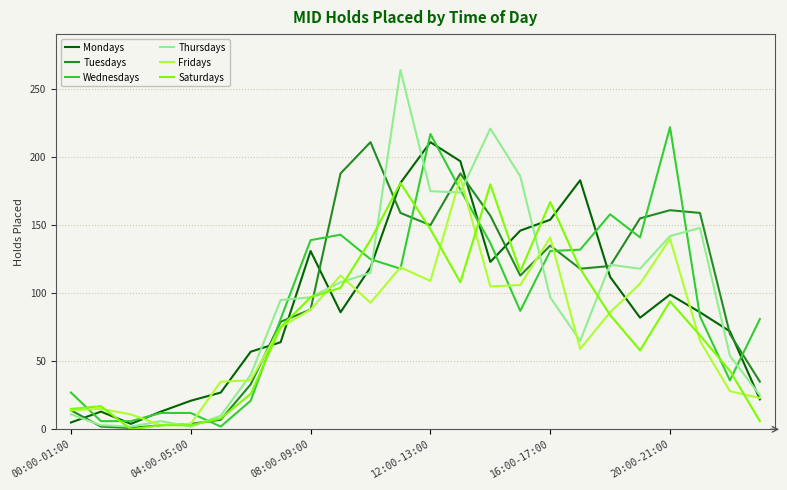

How many lines are shown in the chart?

6